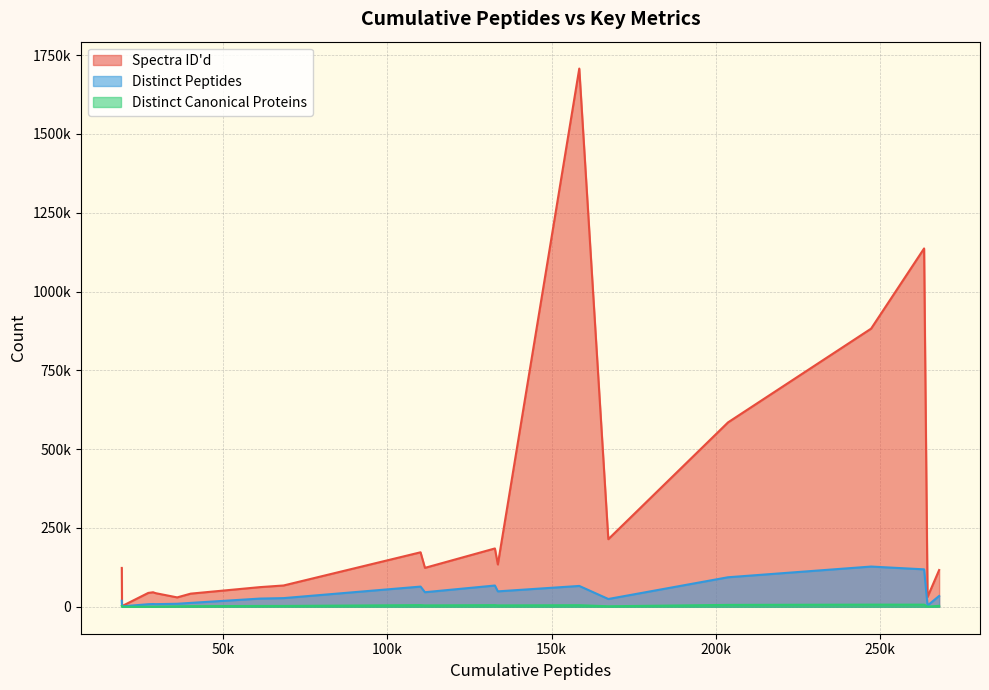

The Distinct Peptides series shows 12937 at 28702. True or false?

False